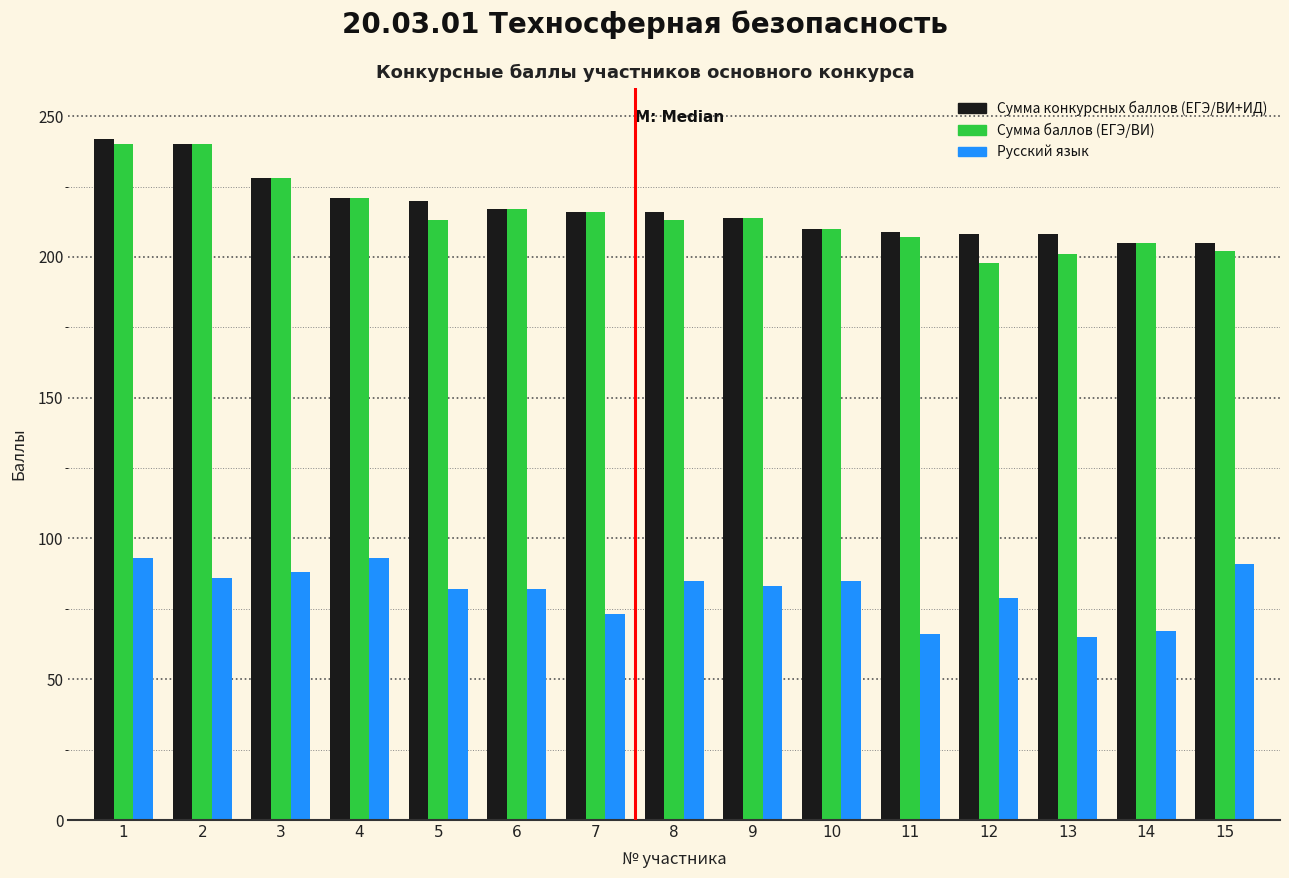

True or false: Сумма конкурсных баллов (ЕГЭ/ВИ+ИД) has a value of 209 at 11.

True